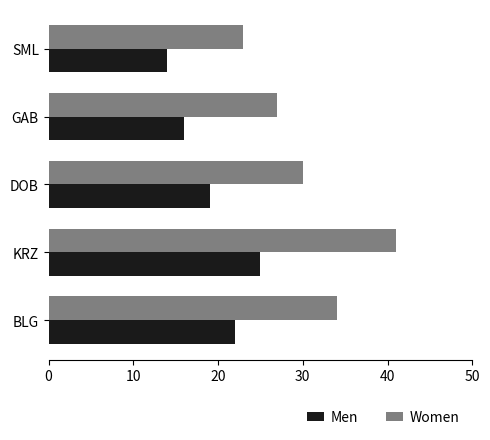

The Women series shows 11 at KRZ. True or false?

False